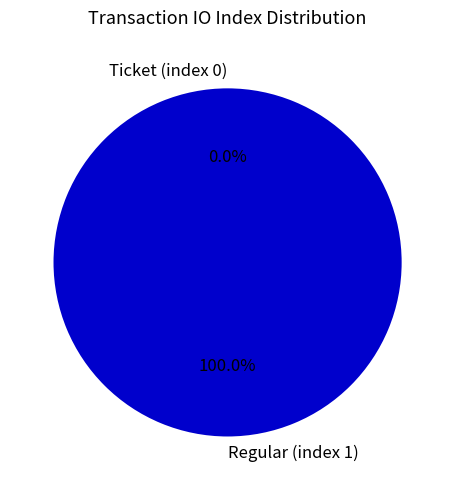

Which slice is the largest?

Regular (index 1)